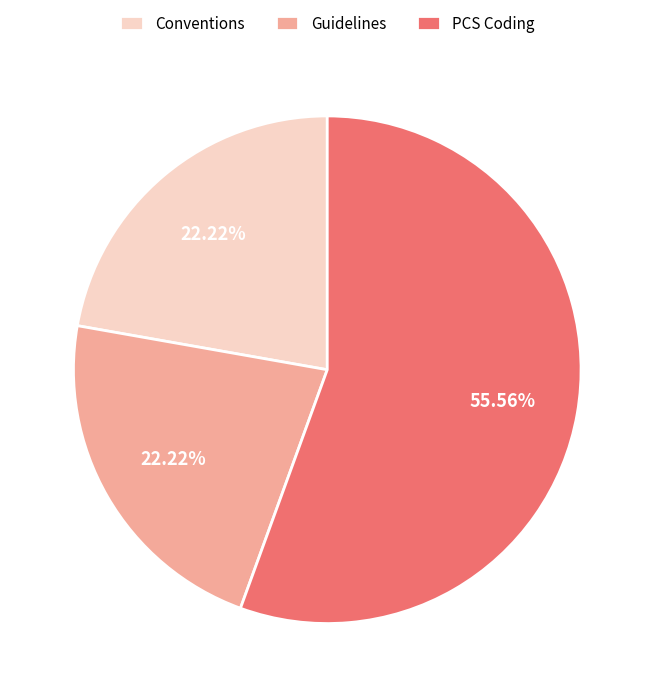

Is it true that PCS Coding is 45% of the pie?

False